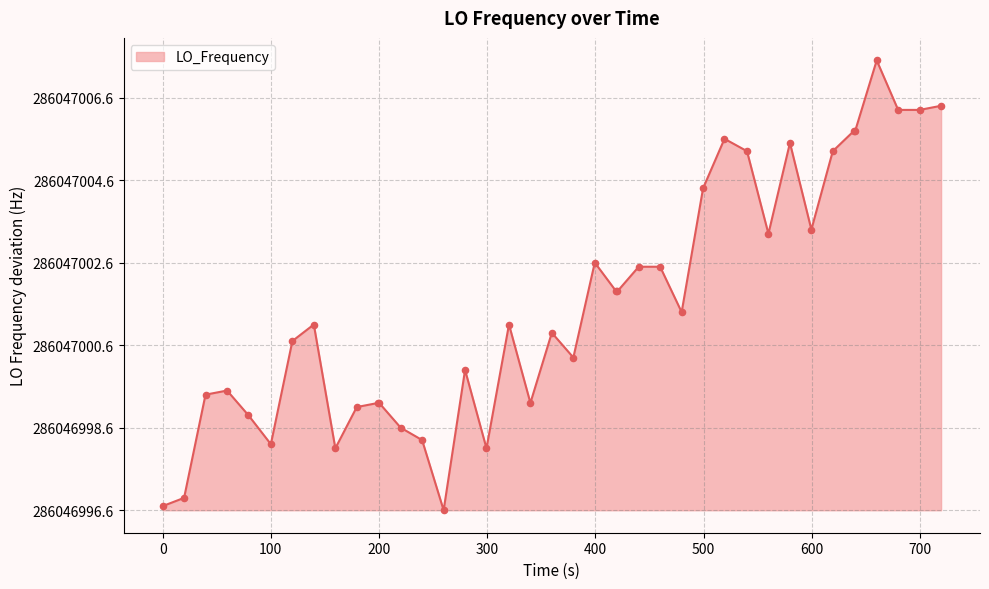

Does the chart have visible grid lines?

Yes